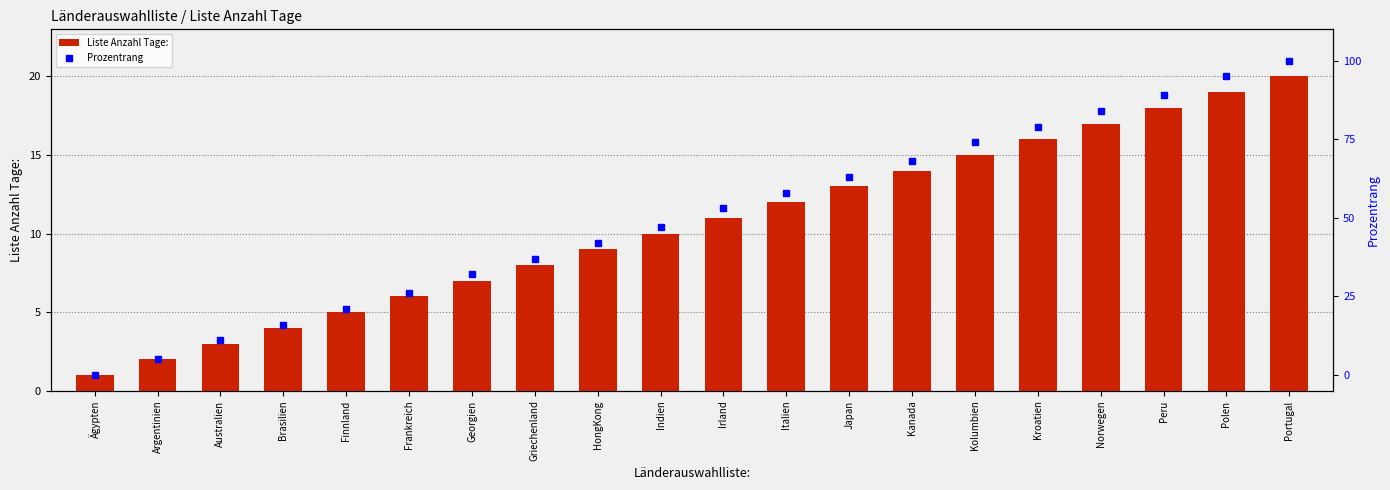

Is it true that Prozentrang equals 26 at Frankreich?

True